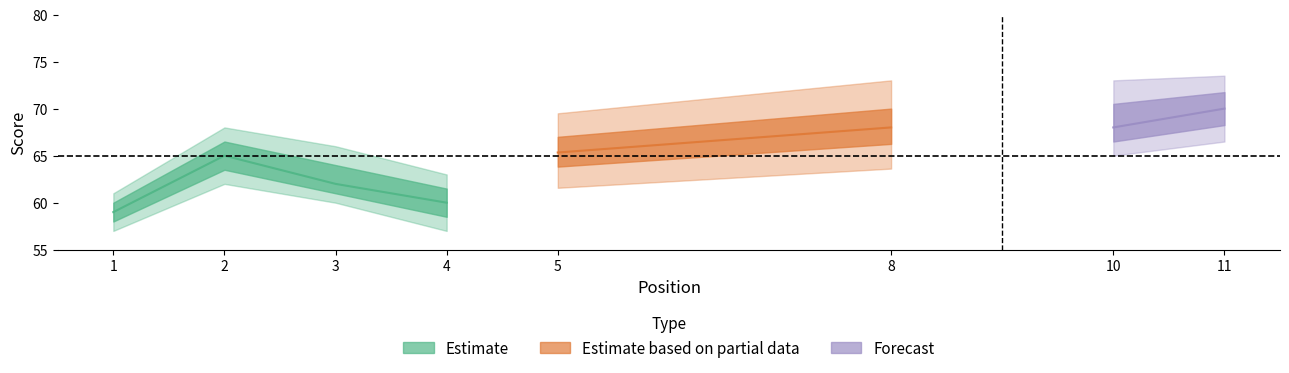

The value of hole_5 at 10 is 1. True or false?

False